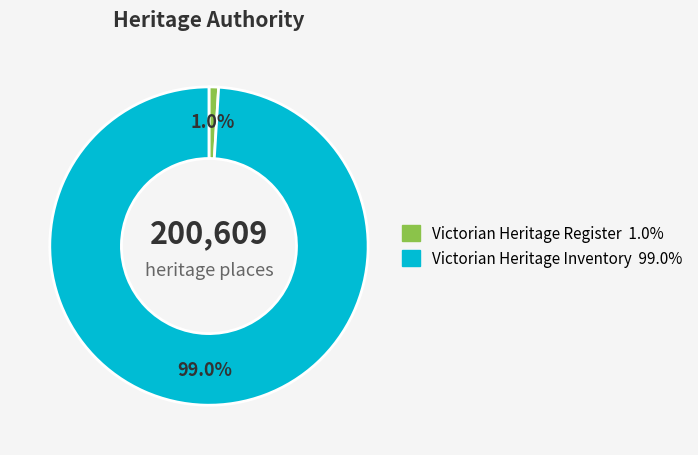

To the nearest percent, what percentage of the pie is Victorian Heritage Register?

1%